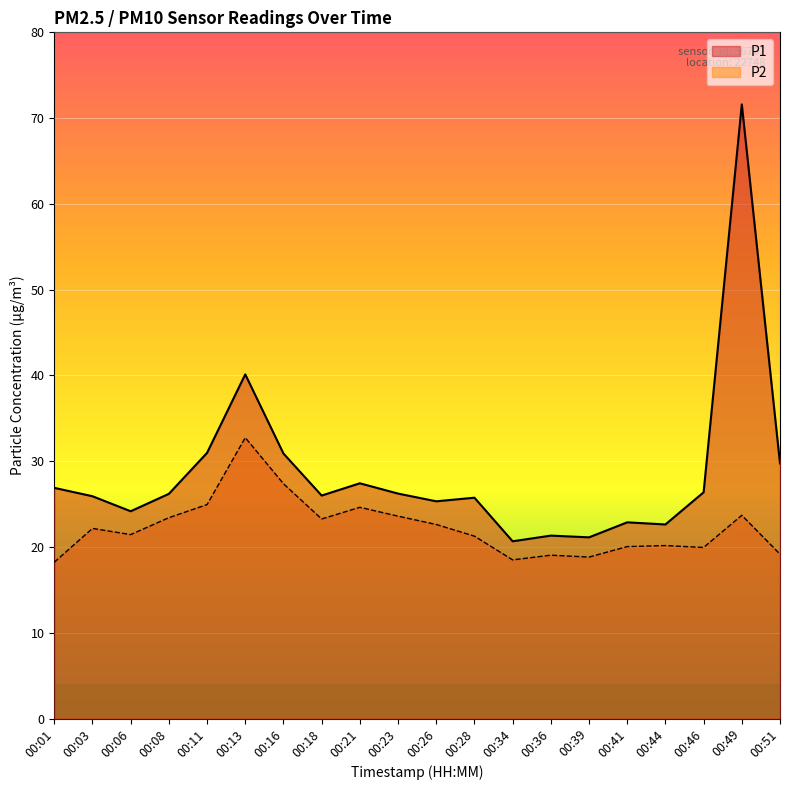

What is the value of the P1 point at the 10th from the left?

26.2